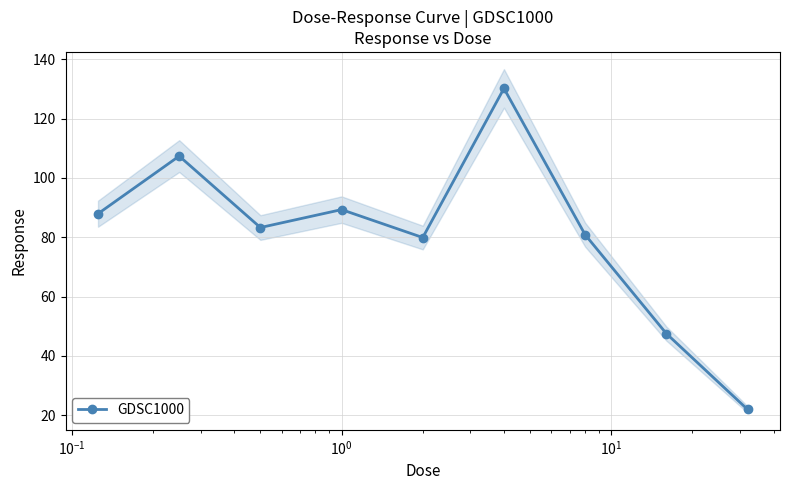

How many interior local peaks does the GDSC1000 series have?

3